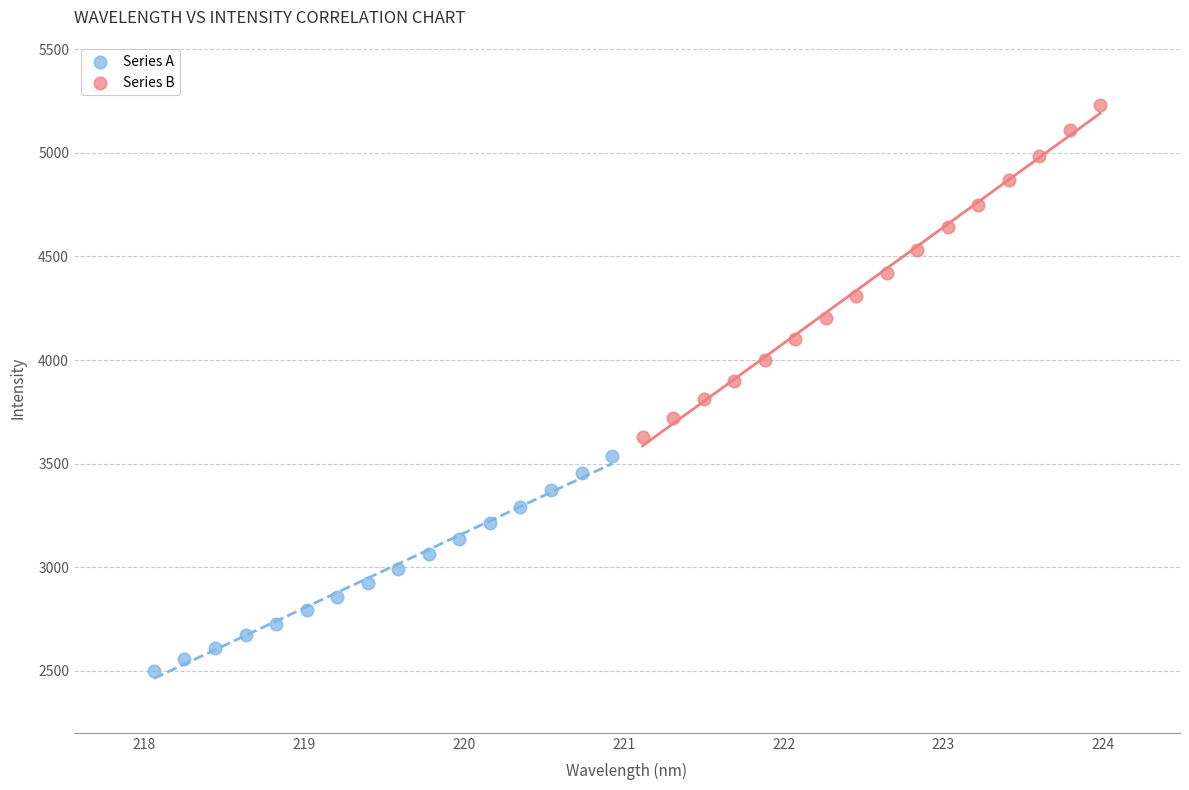

Which series contains the lowest Y value?

Series A